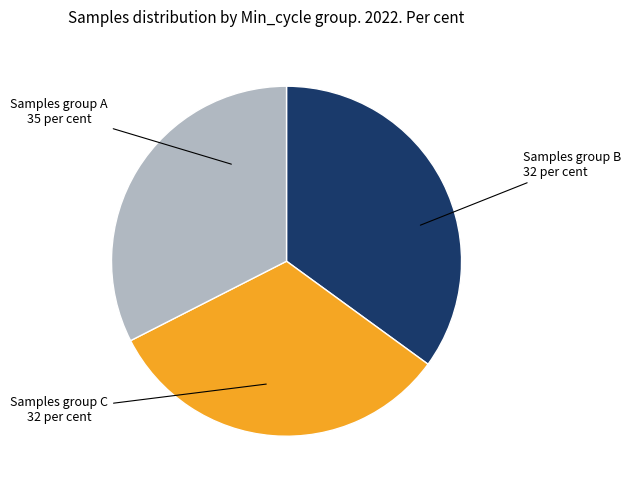

Is there a majority slice in this chart?

No